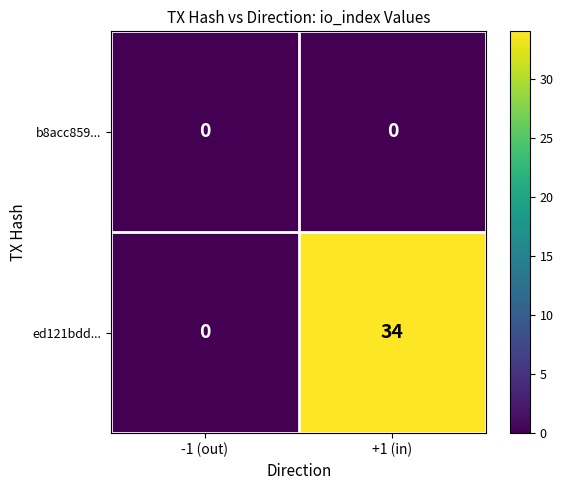

The ed121bdd... series shows 0 at -1 (out). True or false?

True